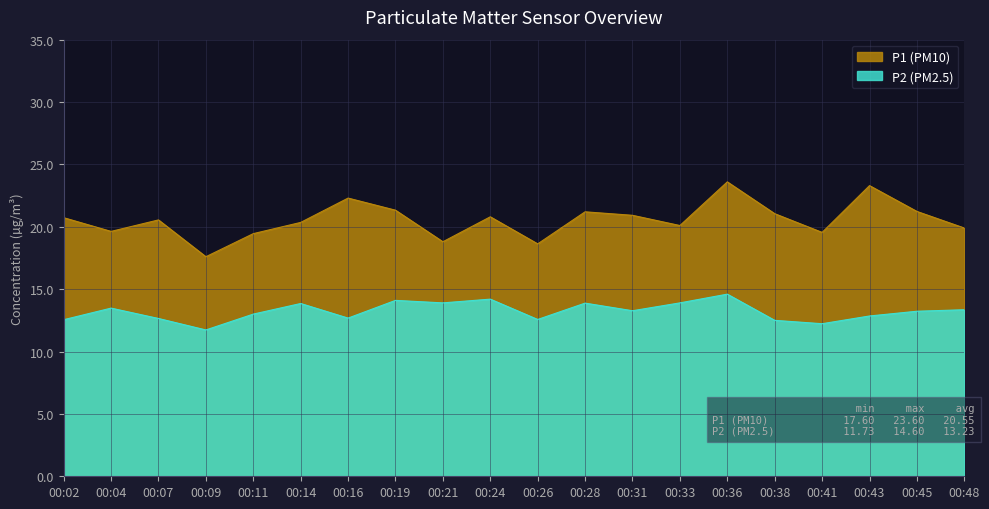

True or false: P1 has a value of 21.3 at 00:19.

True